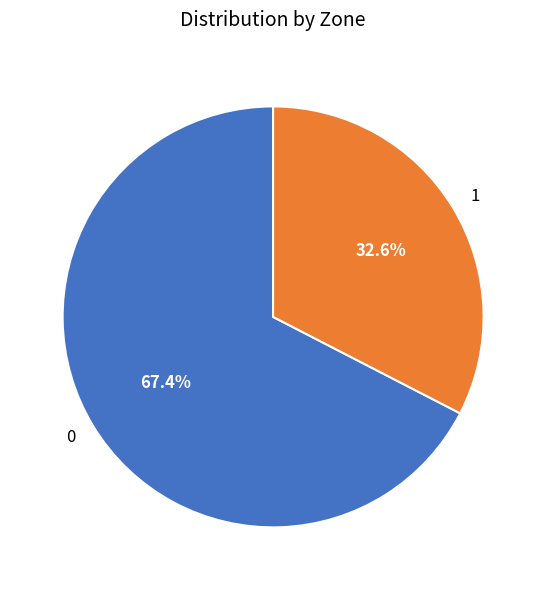

What percentage is the 1 slice, to the nearest percent?

33%